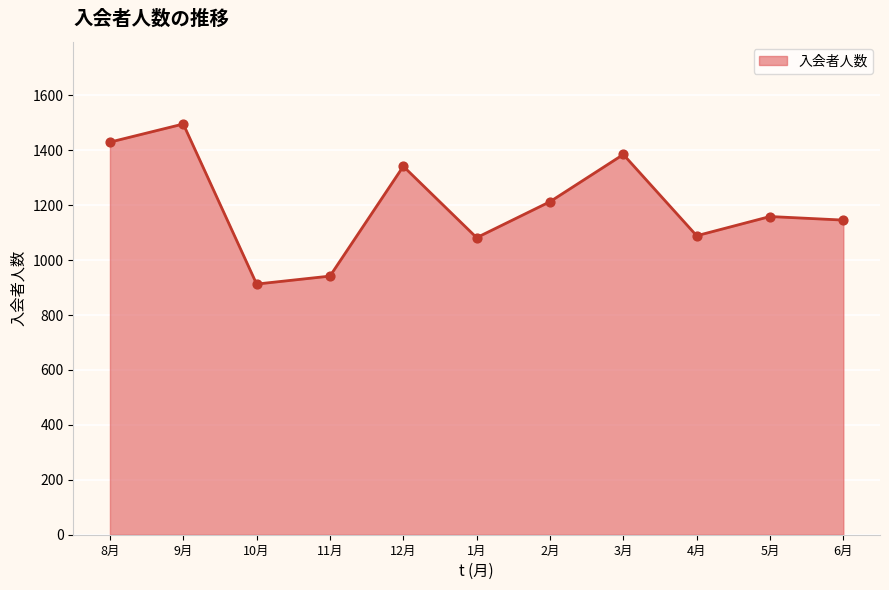

Between 2月 and 12月, which is larger?

12月